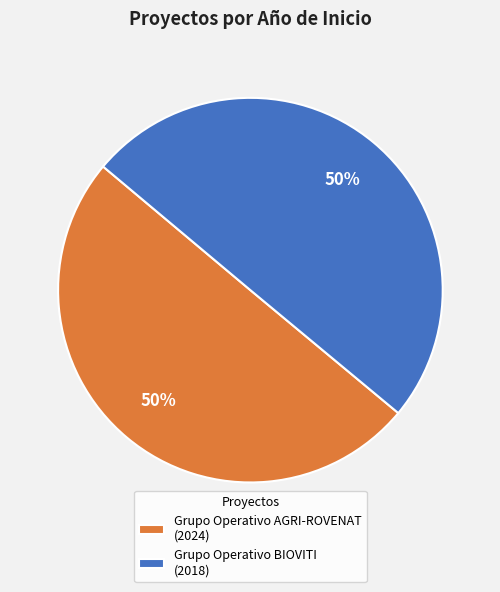

What percentage is the Grupo Operativo BIOVITI (2018) slice, to the nearest percent?

50%